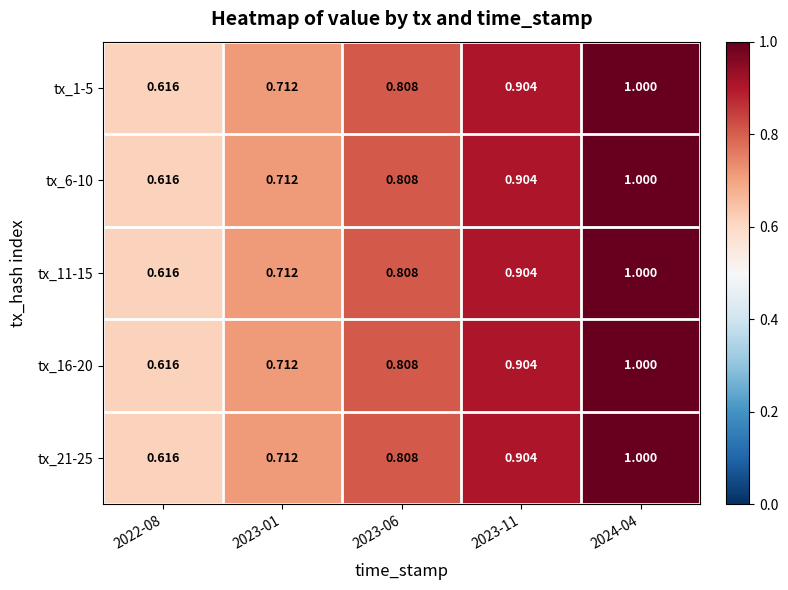

How many distinct data groups are displayed?

5